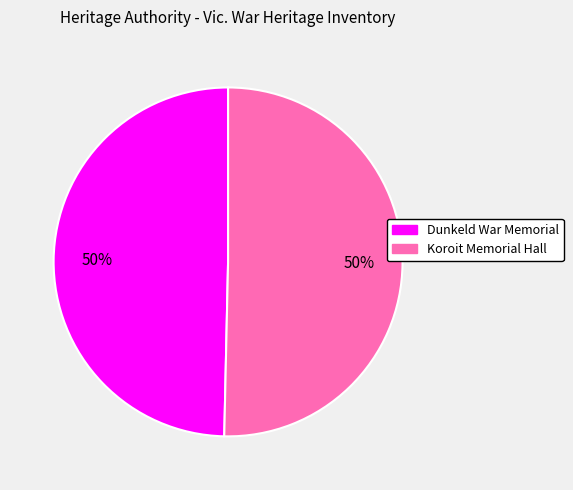

Do Koroit Memorial Hall and Dunkeld War Memorial together represent more than half of the pie?

Yes